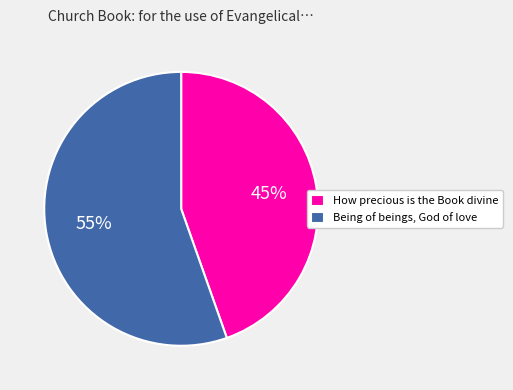

What is the majority slice?

Being of beings, God of love